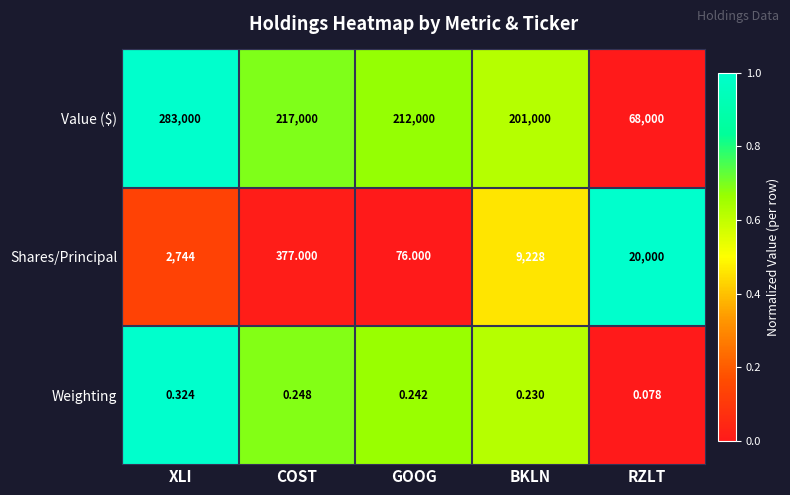

At which label is Weighting closest to 0?

RZLT